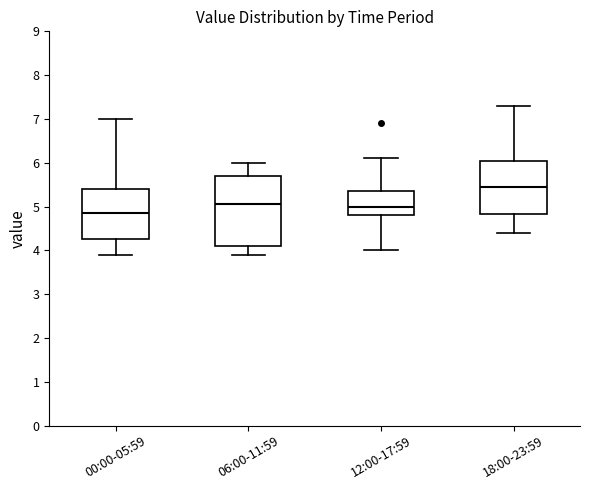

Where is the lower edge of the box for 18:00-23:59 on the y-axis? The values are not printed on the chart, so give them approximately, as read against the axis.

4.8